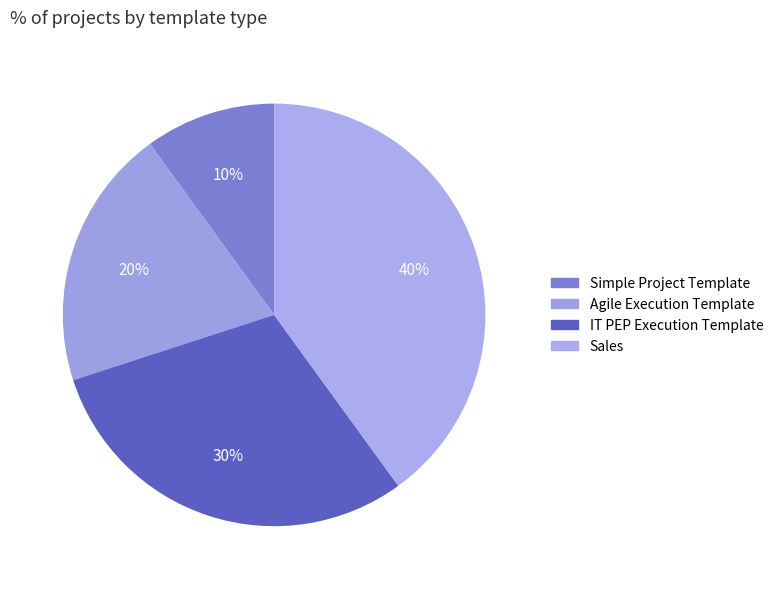

How many slices are in this pie chart?

4